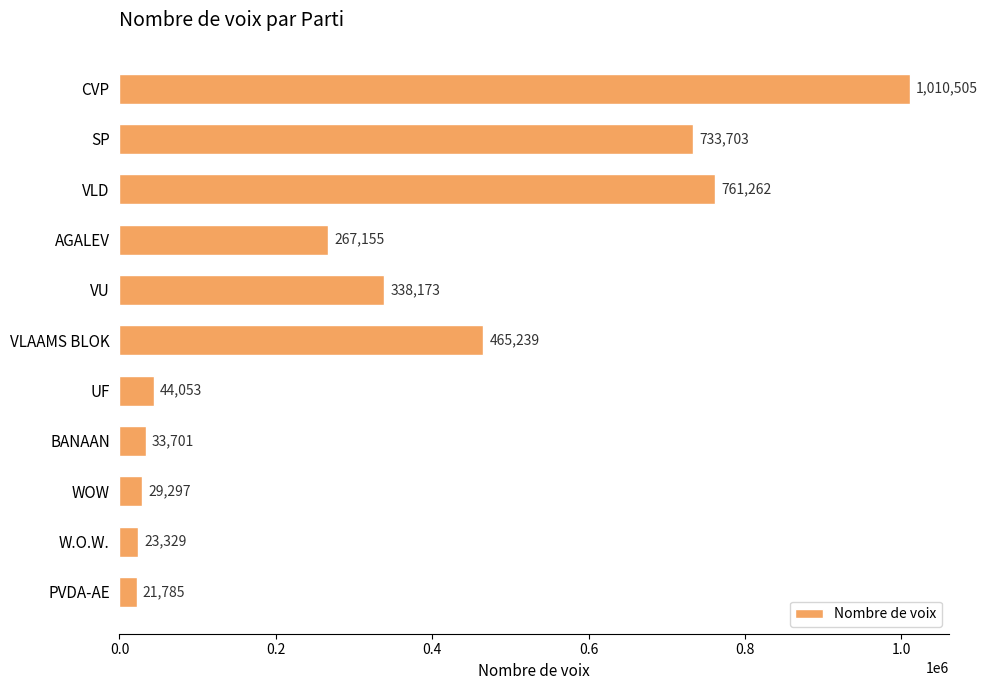

What is the difference between the values at CVP and VLAAMS BLOK?

545266